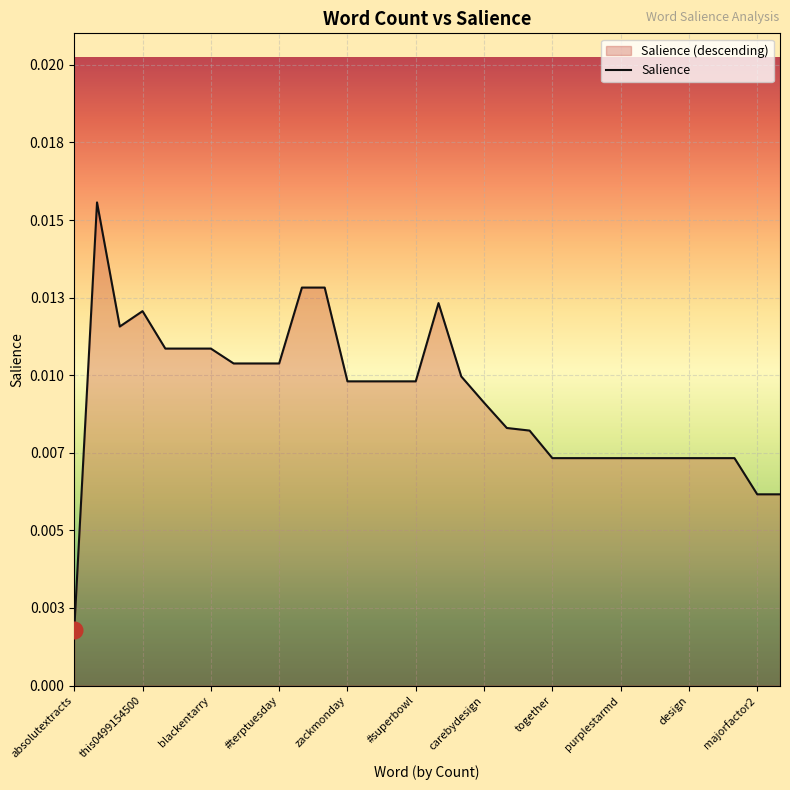

How many points are lower than both their immediate neighbors (excluding endpoints)?

1